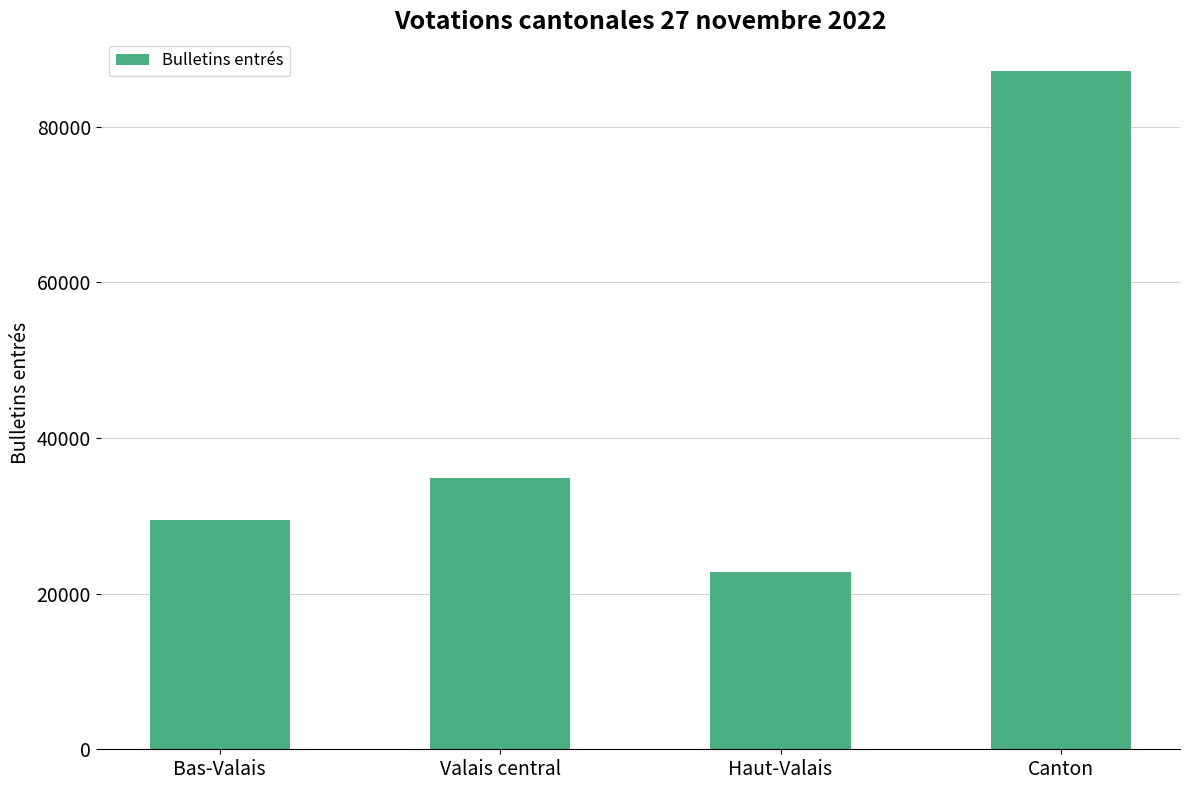

What is the ratio of the value at Haut-Valais to the value at Canton?

0.3